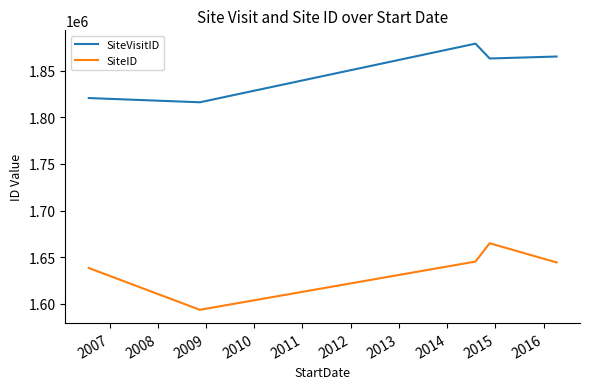

Which series has the largest total across all categories?

SiteVisitID